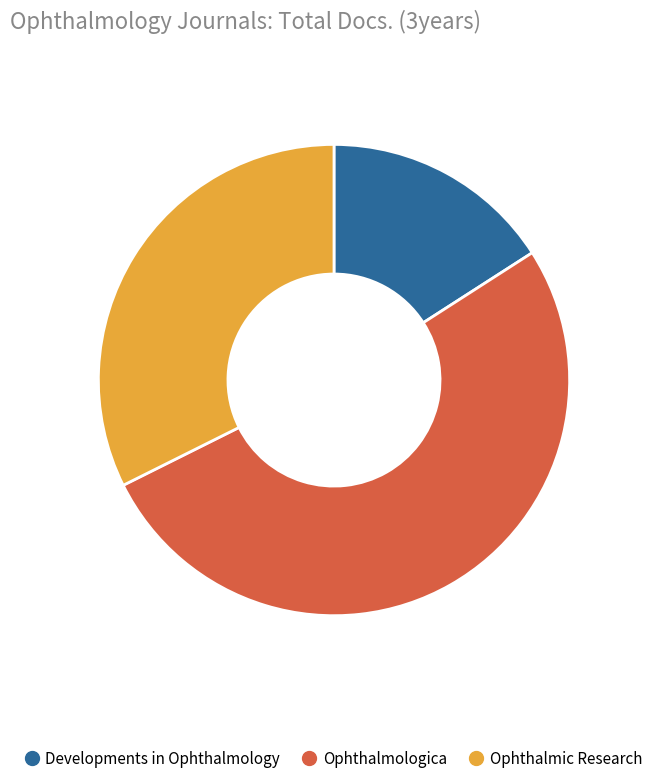

True or false: Ophthalmologica accounts for 52% of the total.

True